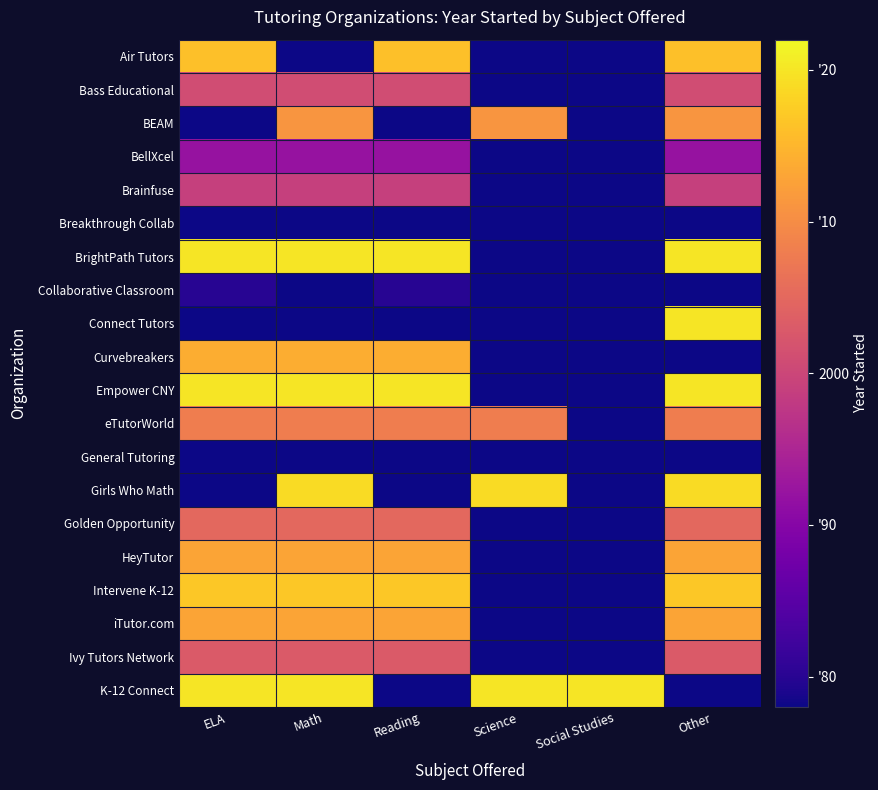

Count the number of categories in the chart.

6